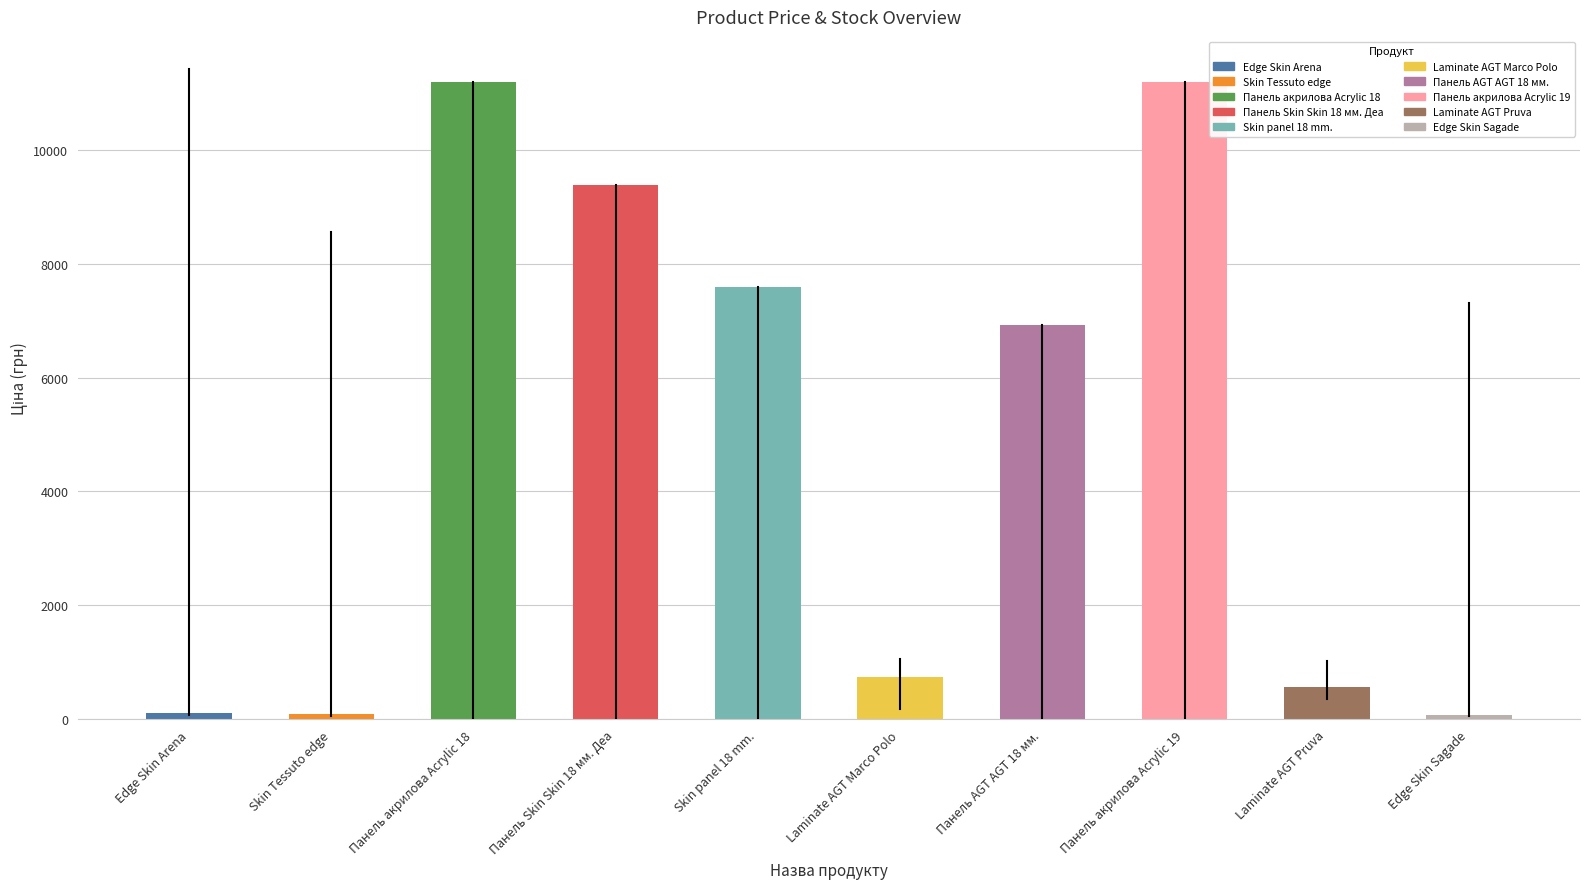

Which has a higher value, Skin Tessuto edge or Laminate AGT Pruva?

Laminate AGT Pruva